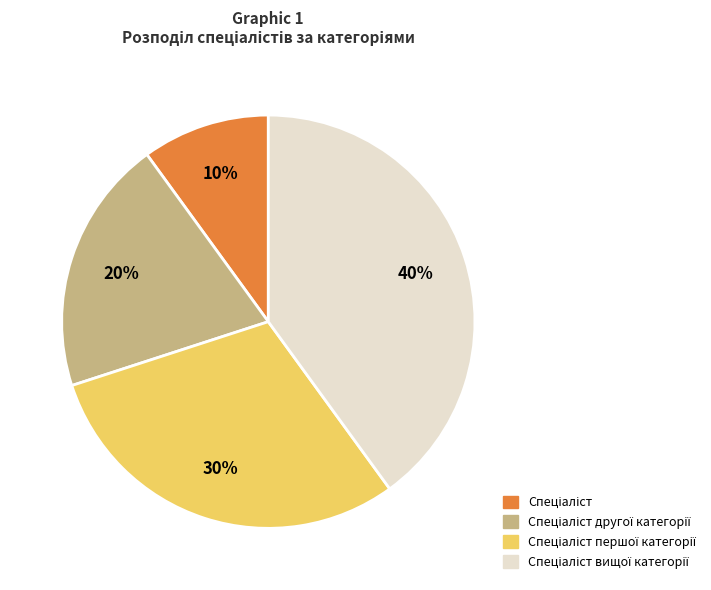

To the nearest percent, what is the difference between the largest and smallest slice percentages?

30%